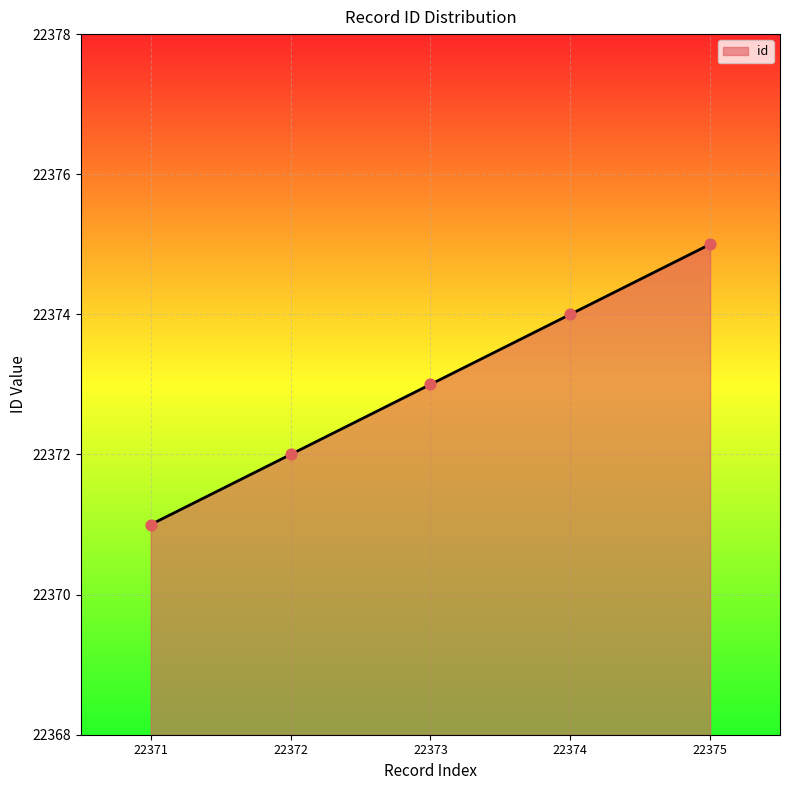

What is the change in value from 22372 to 22375?

+3